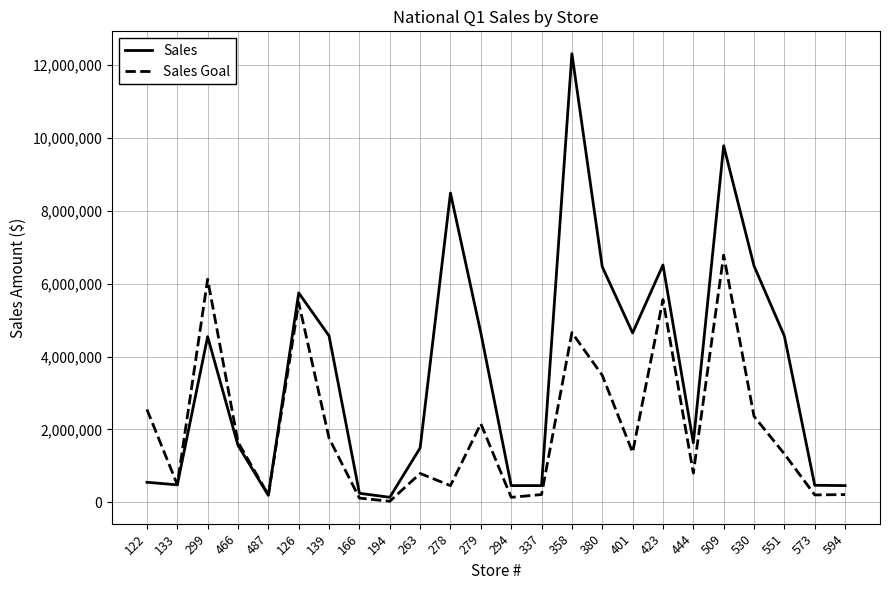

At how many categories does at least one series exceed 11989925?

1